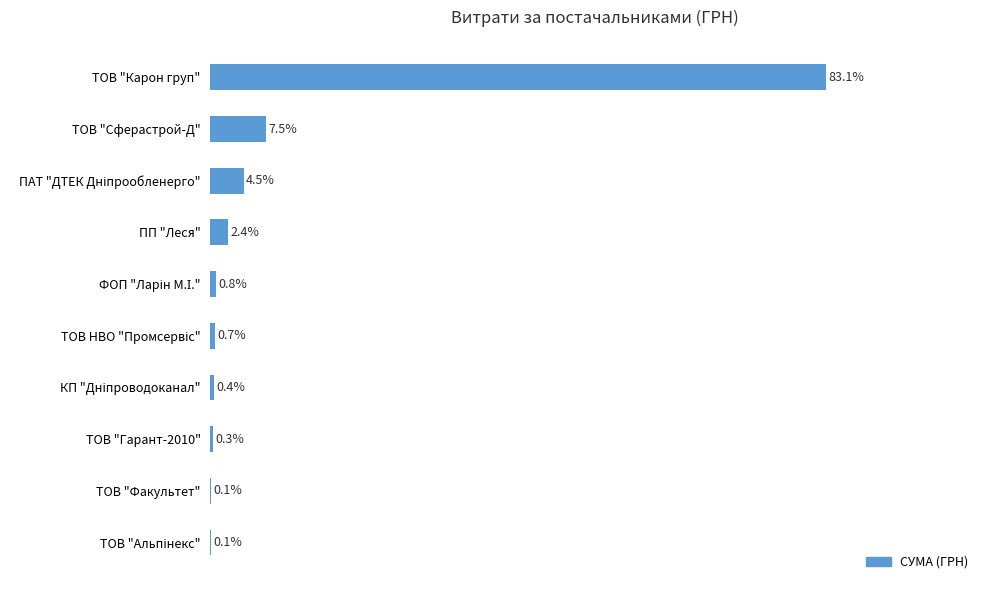

Which category has the highest value across all series?

ТОВ "Карон груп"